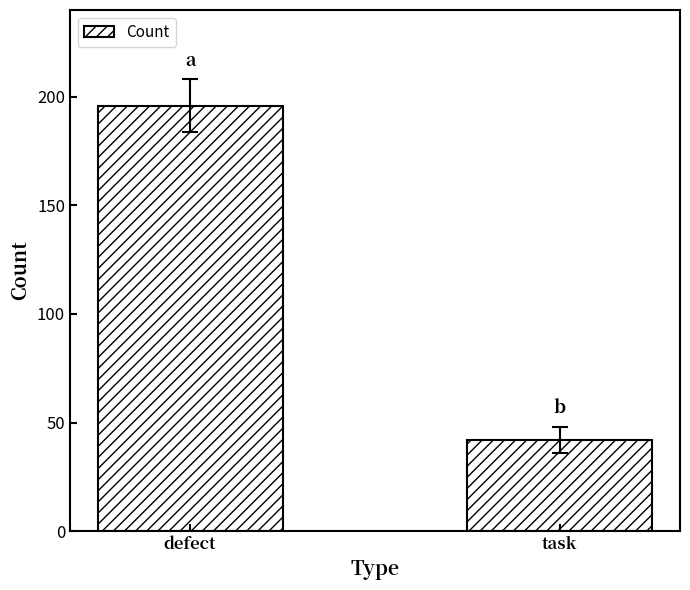

What is the change in value from defect to task?

-154